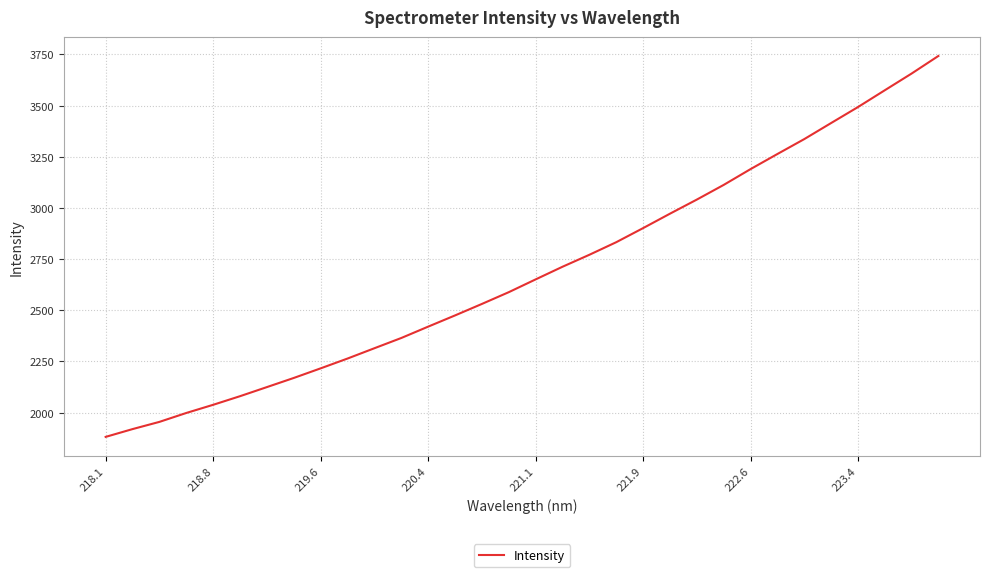

What is the difference between the maximum and minimum values?

1860.9